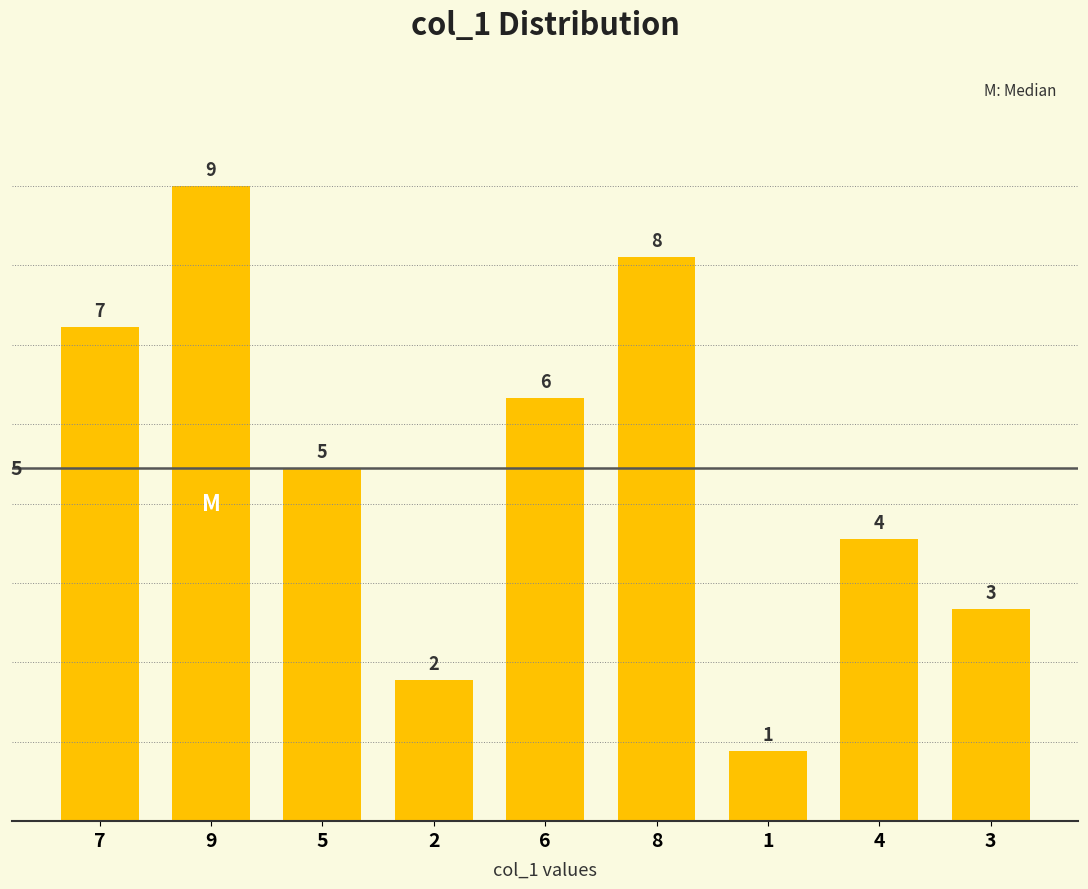

What is the difference between the maximum and minimum values?

8